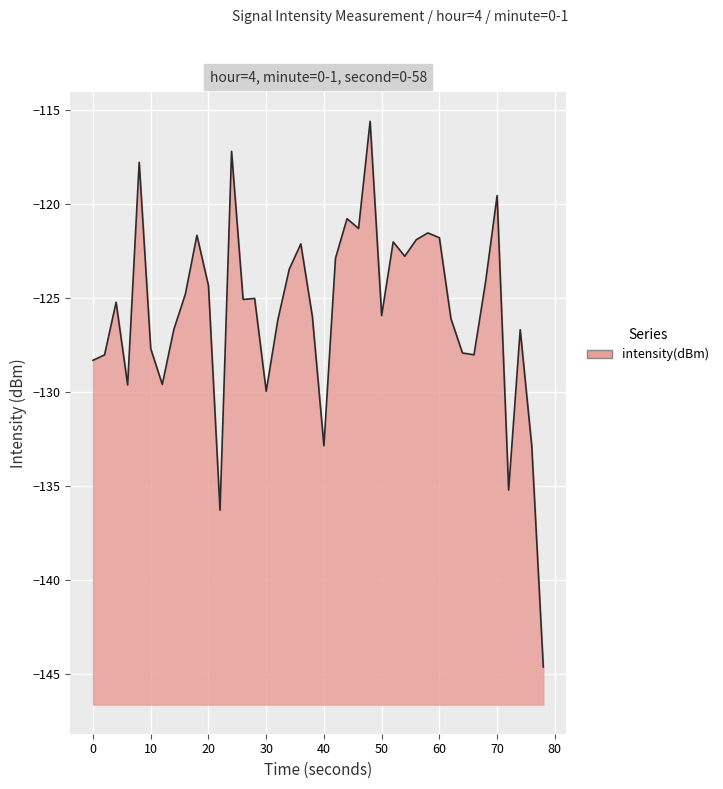

How many distinct data groups are displayed?

1